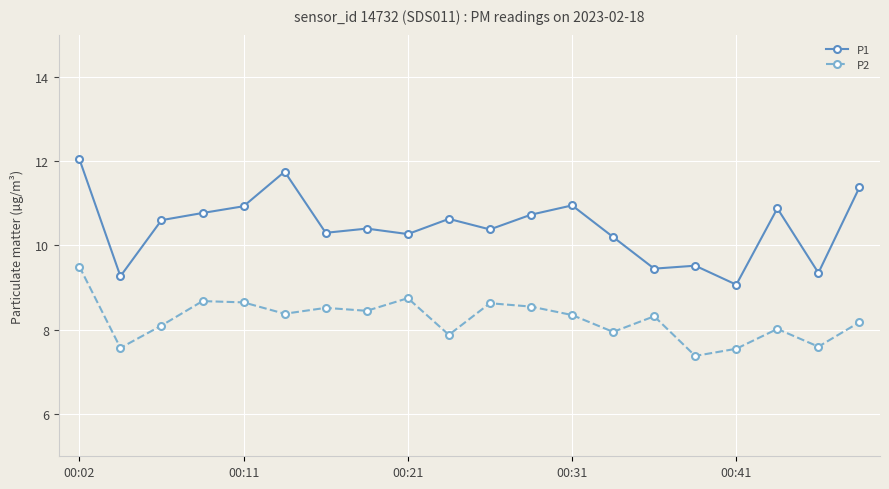

What is the difference between the second highest and minimum values in the P2 series?

1.4